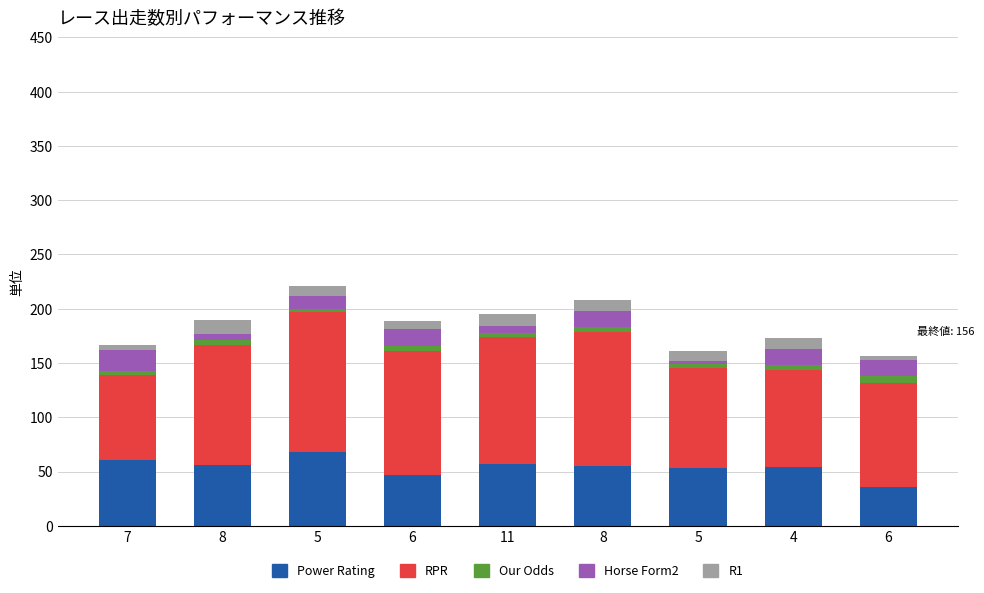

What is the sum of the R1 values at 8 and 6?

13